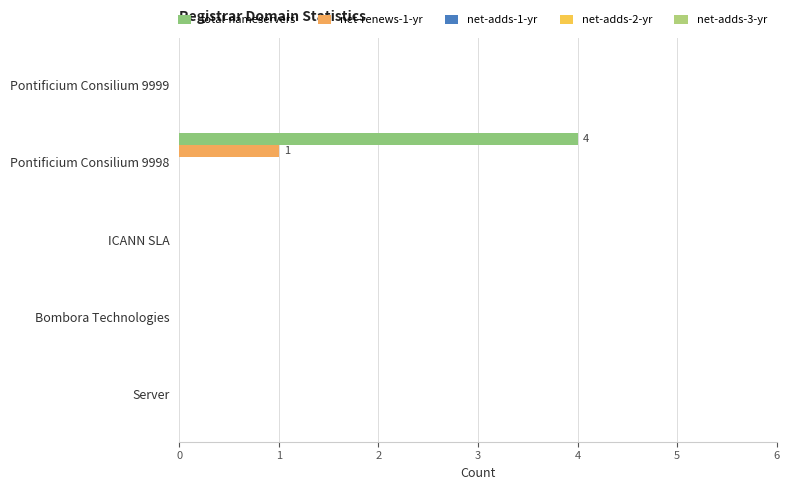

How many categories are shown in the chart?

5